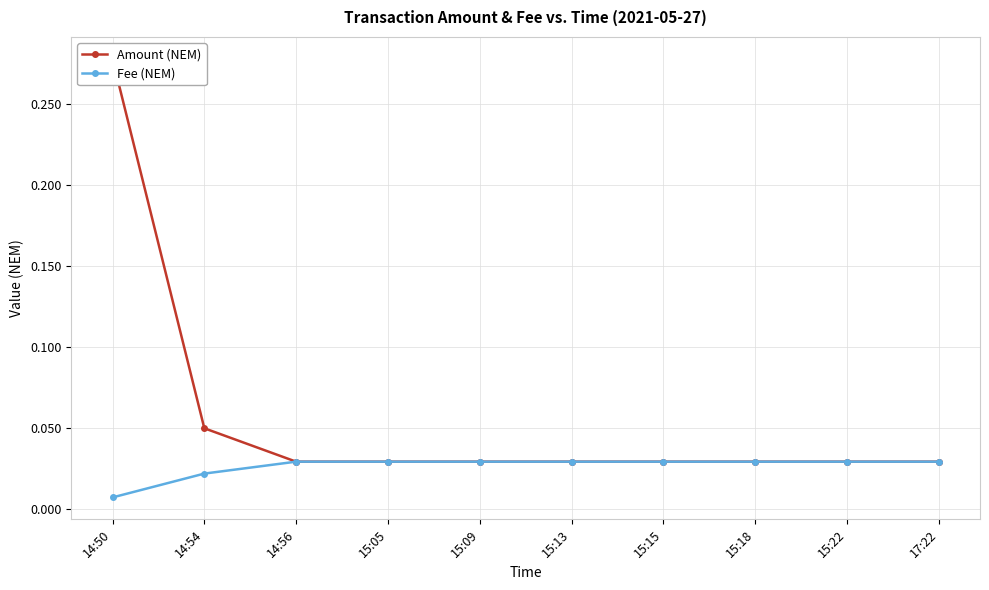

Which series has the widest spread of values?

Amount (NEM)